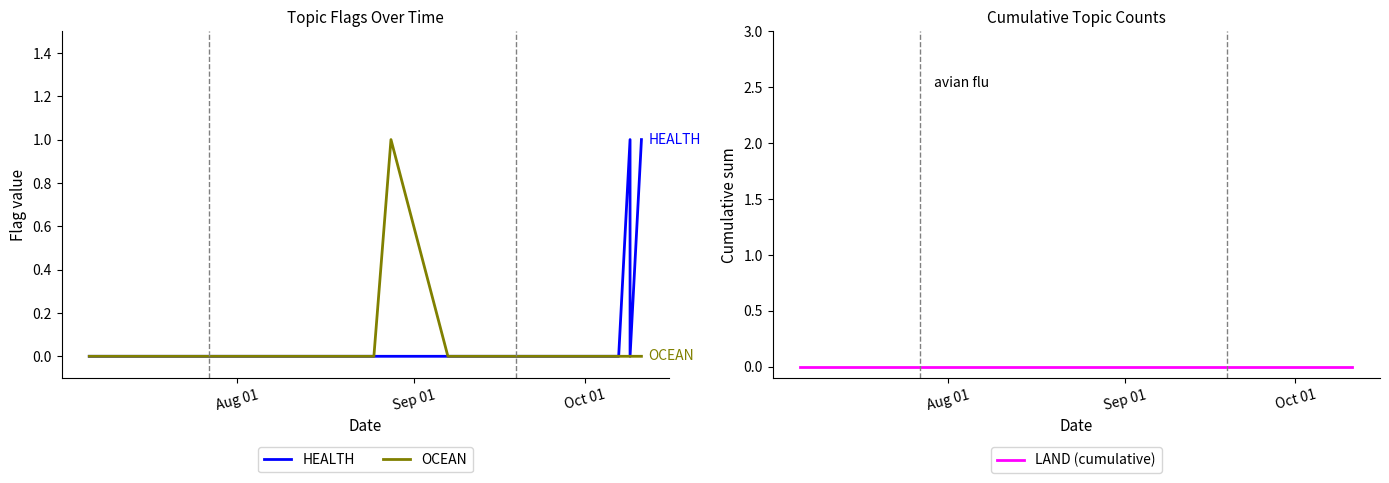

Is this an area chart (filled region under the line)?

No